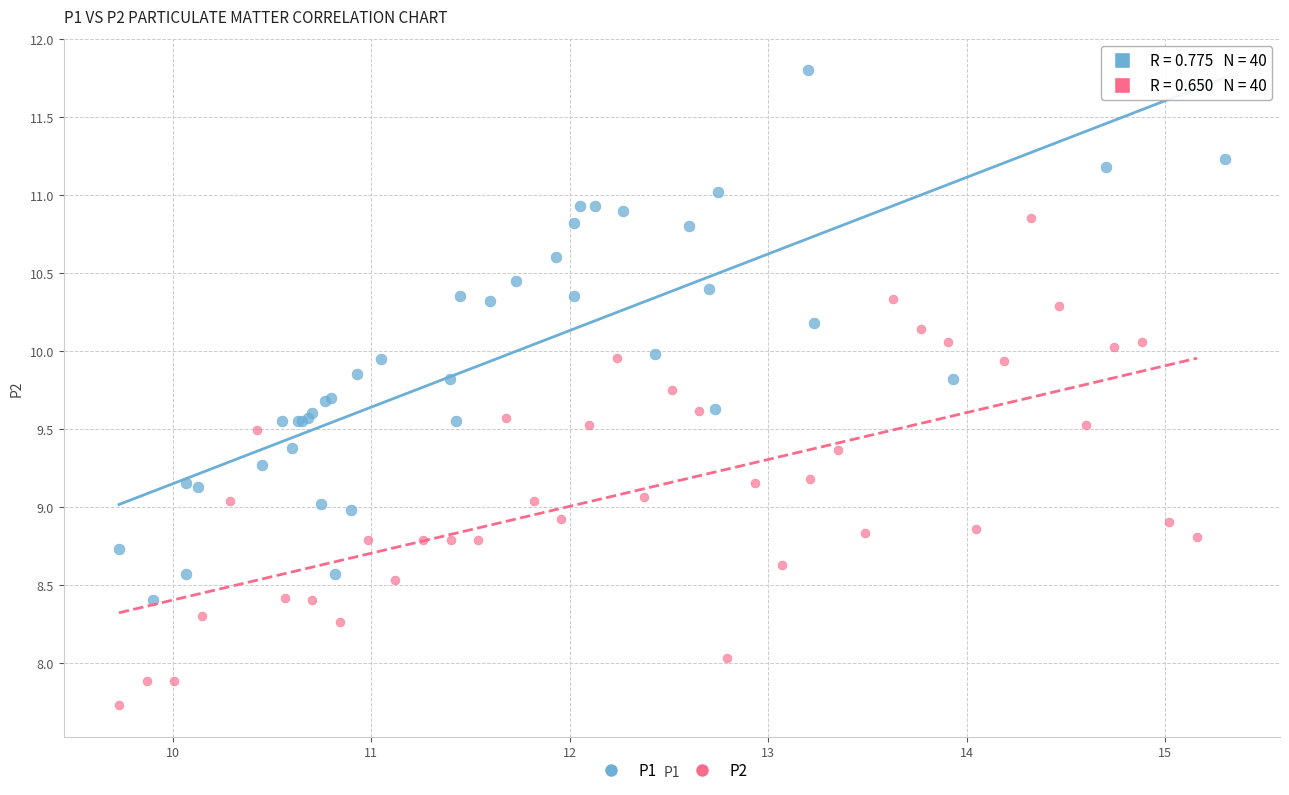

Which series reaches the maximum Y coordinate?

P1